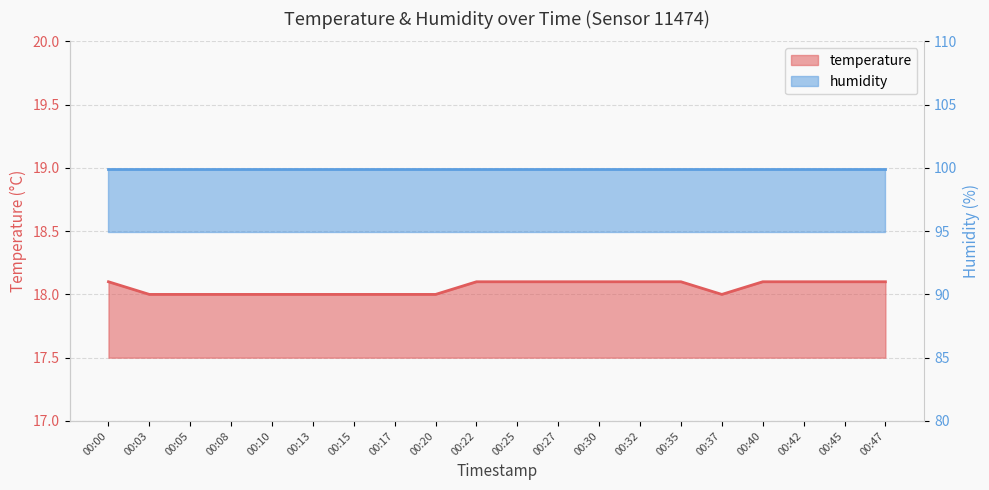

Reading left to right, what are all the values shown in this chart?

18.1	18.0	18.0	18.0	18.0	18.0	18.0	18.0	18.0	18.1	18.1	18.1	18.1	18.1	18.1	18.0	18.1	18.1	18.1	18.1